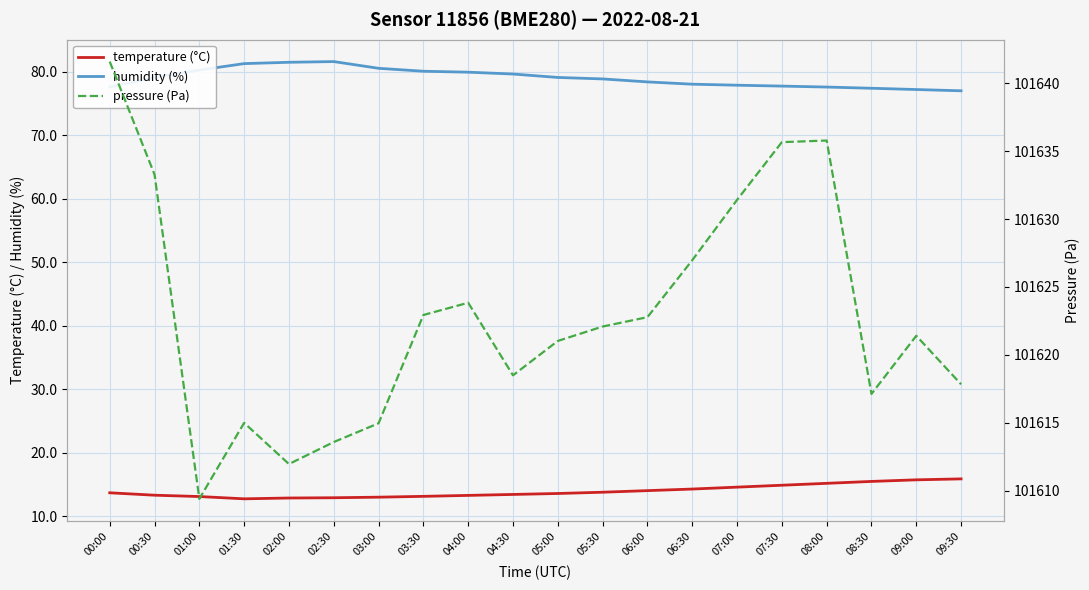

What is the sum of the pressure (Pa) values at 01:30 and 06:30?

203242.0